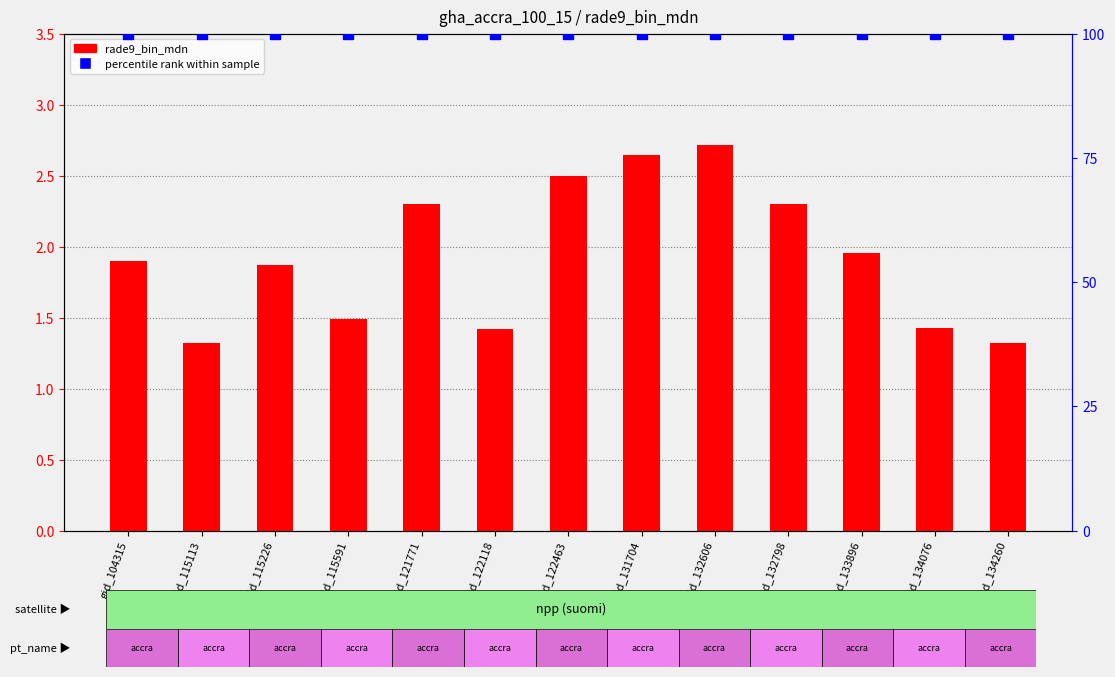

At which label is the value closest to 2?

gid_133896